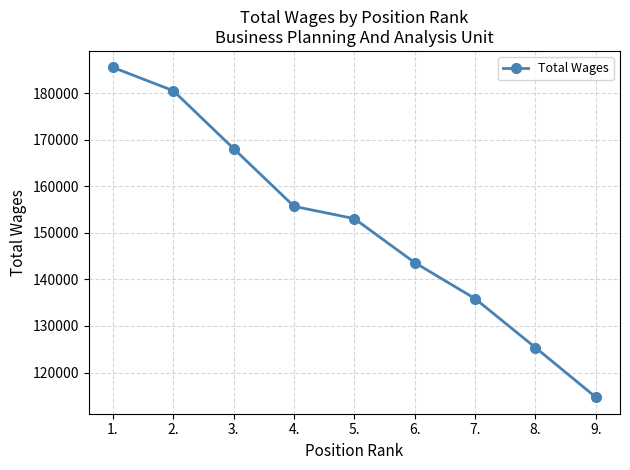

What is the change in value from 4. to 7.?

-19846